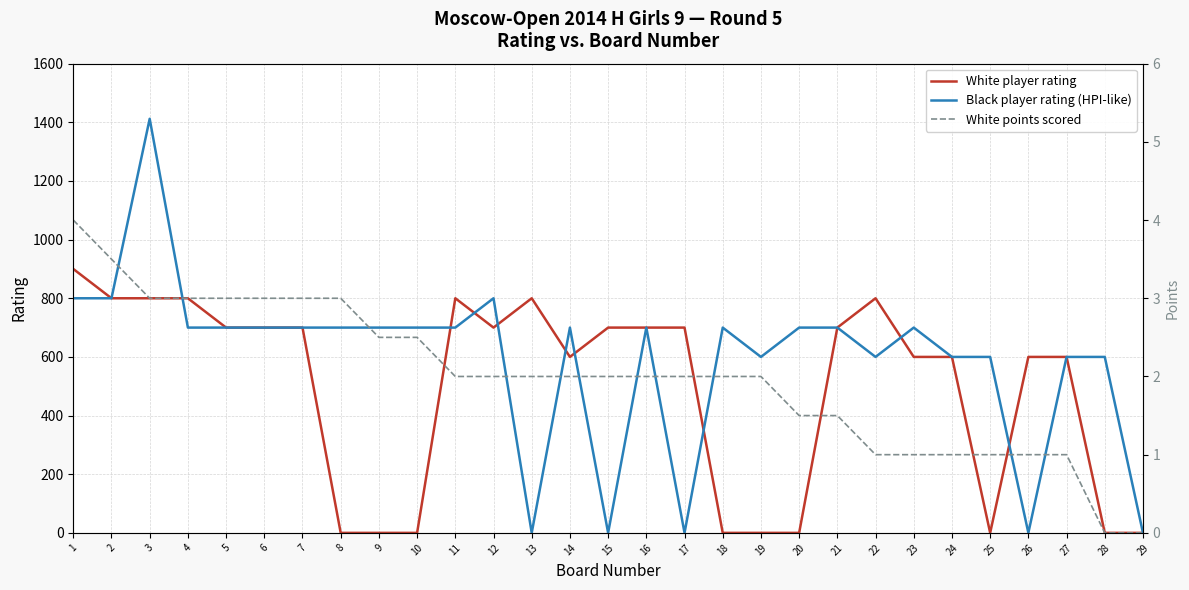

What is the difference between the Black player rating (HPI-like) values at 12 and 4?

100